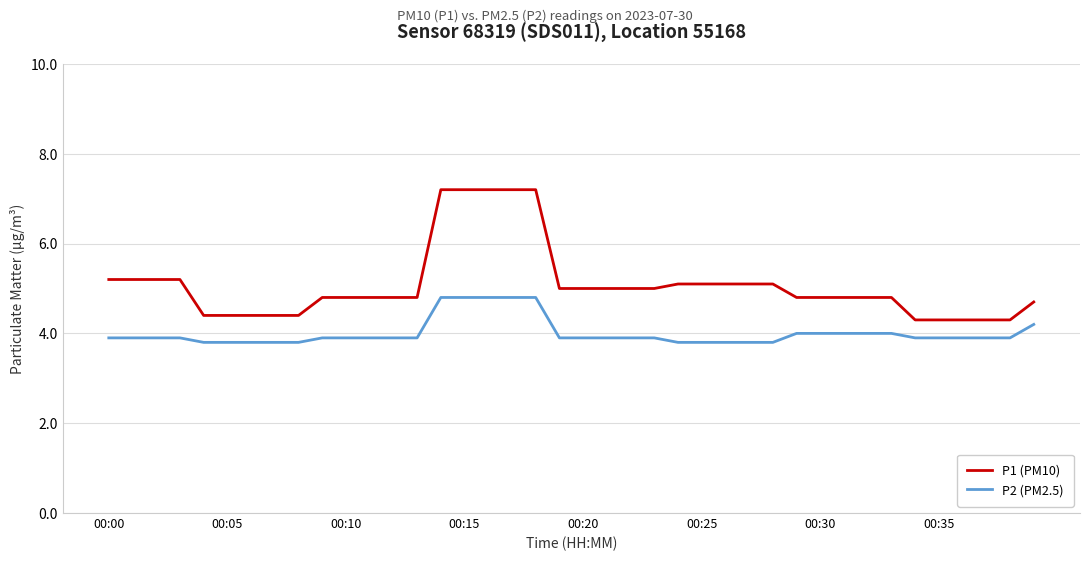

What is the minimum value for P2 (PM2.5)?

3.8